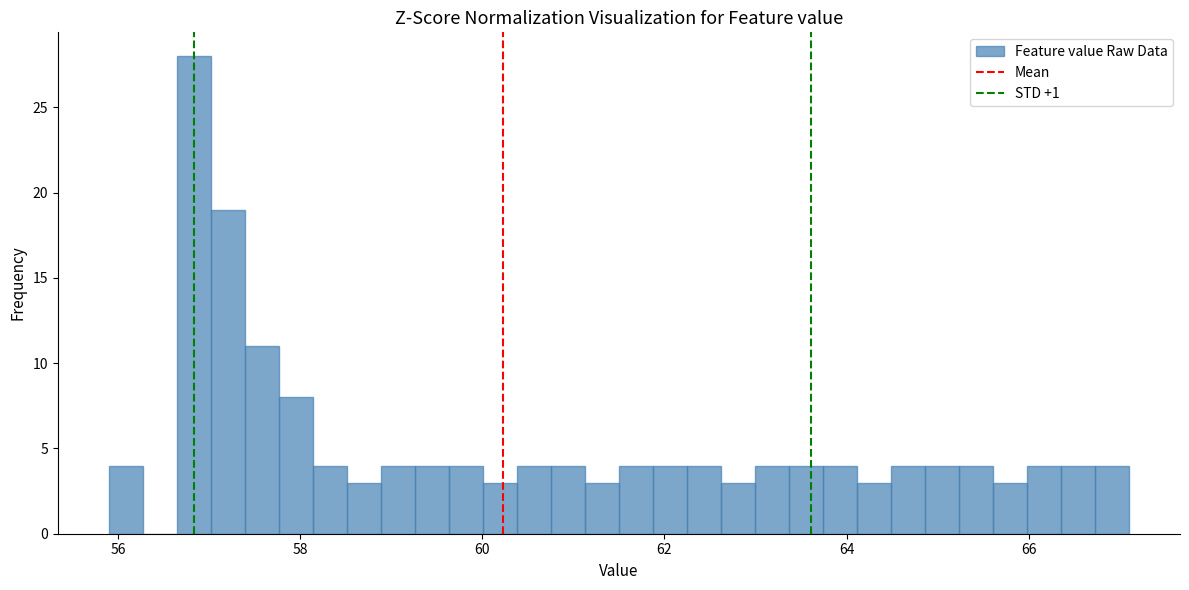

Around what value on the x-axis is the tallest bar? Give the approximate position of its centre, as read against the axis.

56.8